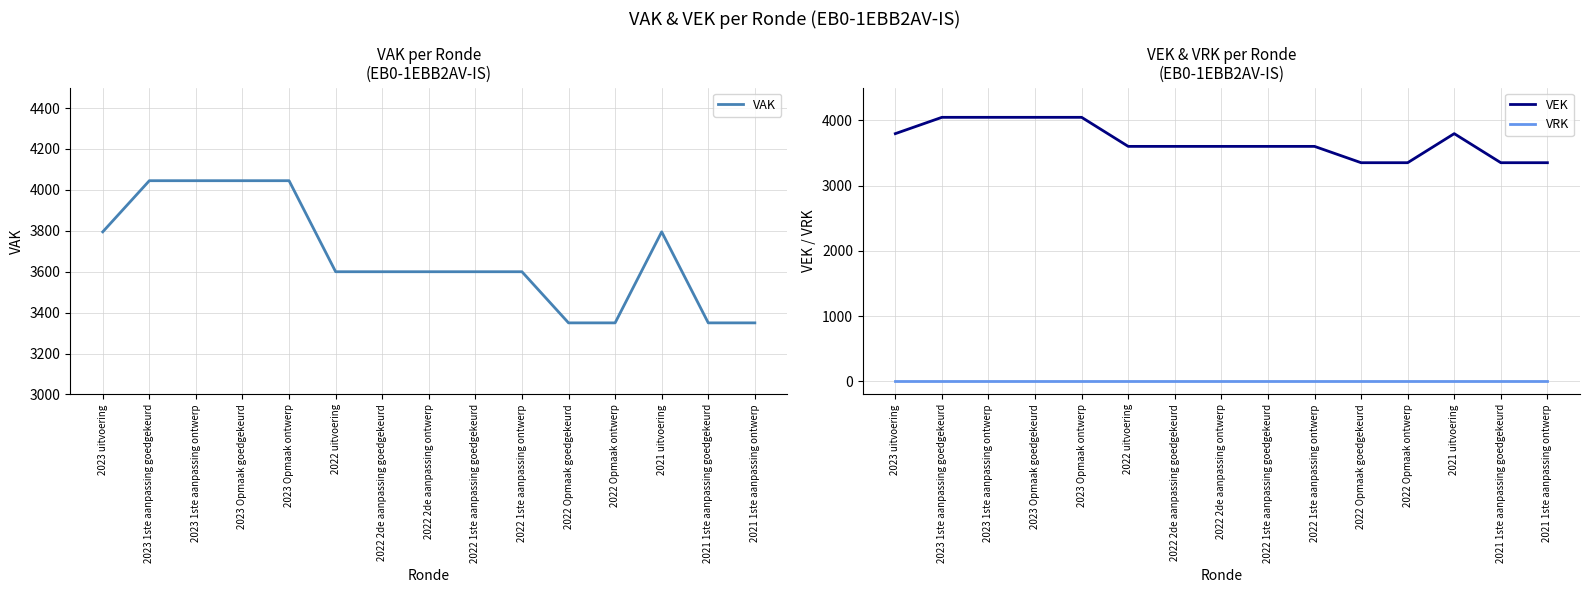

True or false: VEK and VRK cross at least once.

False